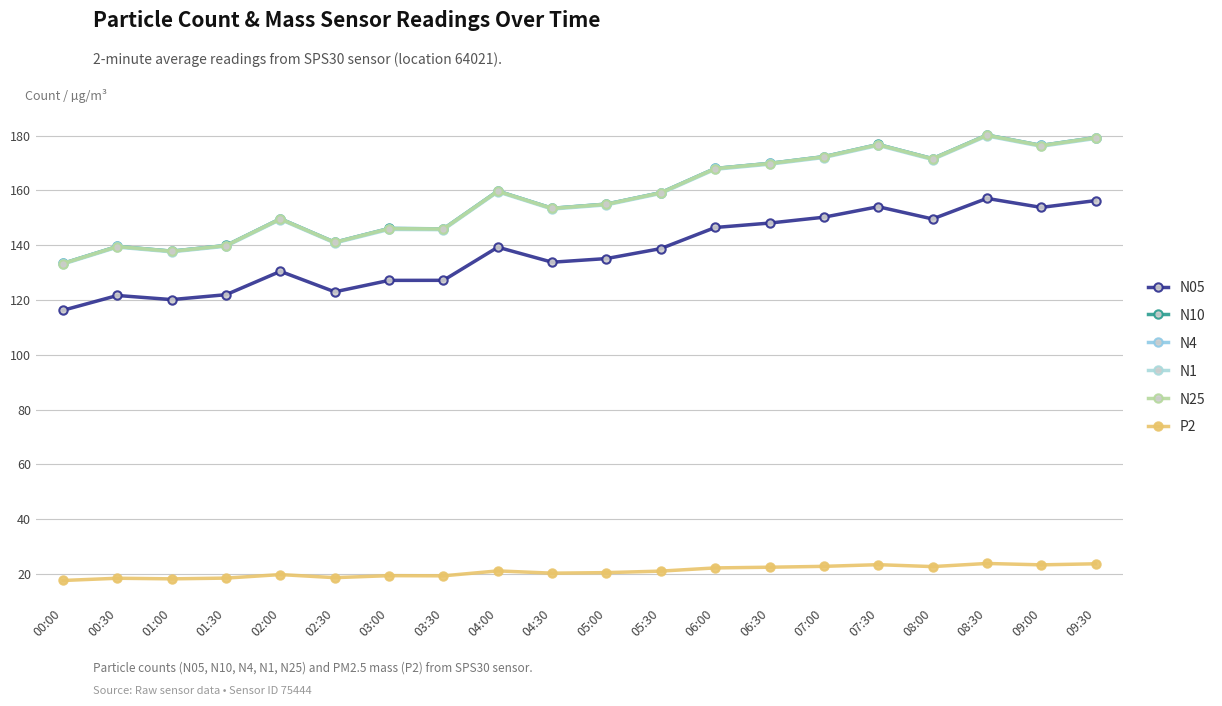

What is the label of the 16th point from the right?

02:00